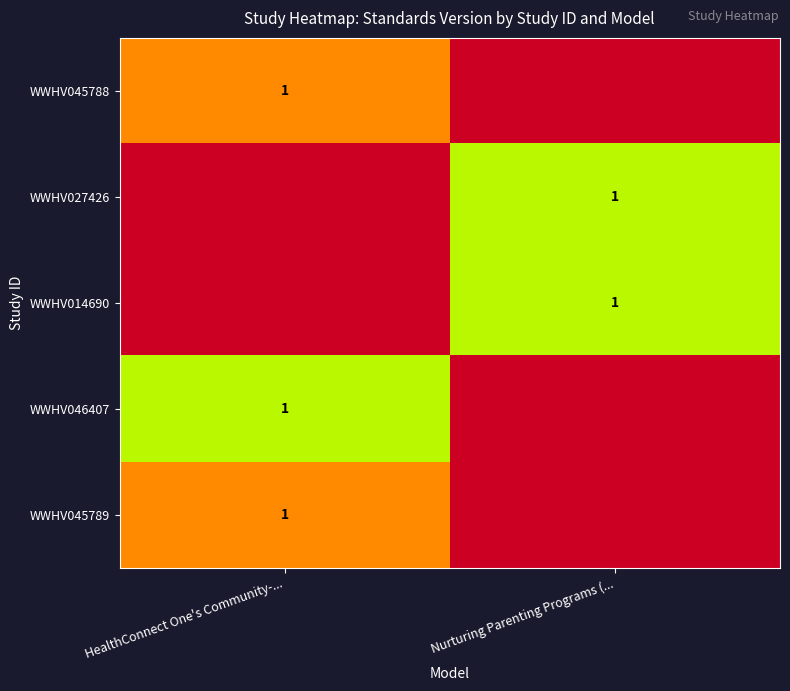

At how many categories does at least one series exceed 0?

2